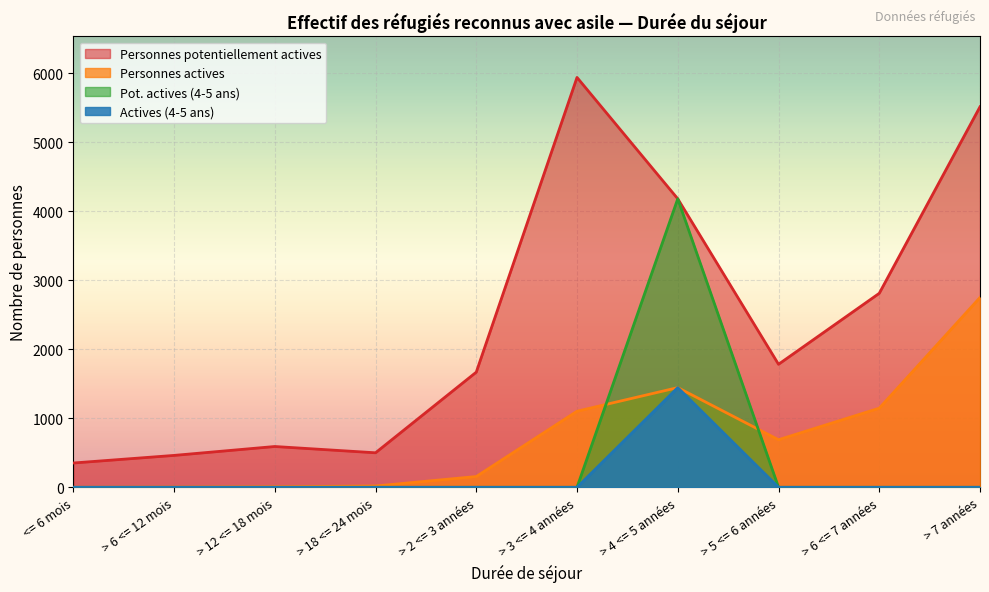

How many data points in Personnes potentiellement actives are less than 1782?

5